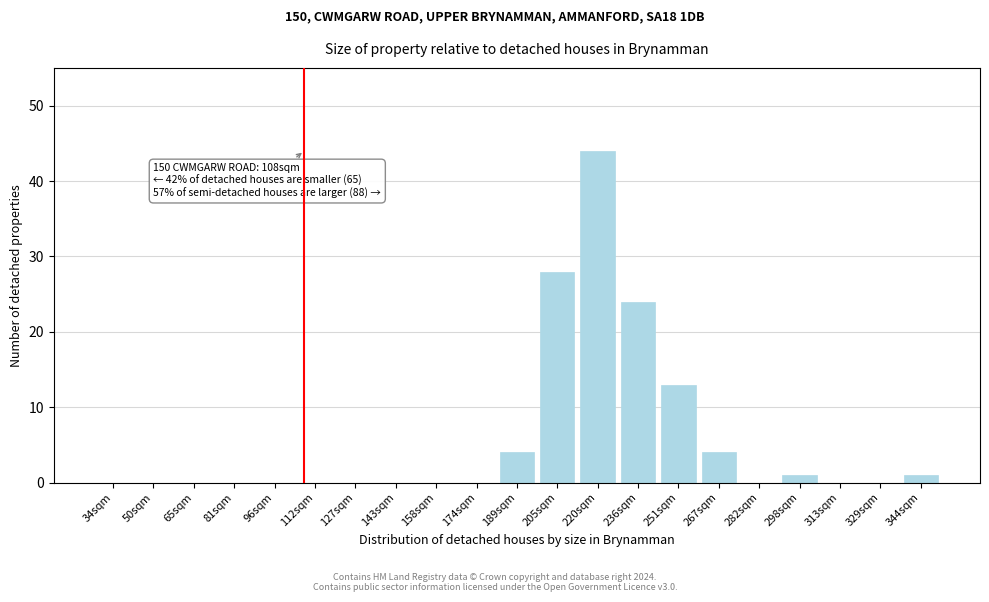

Reading left to right, transcribe all the data shown in this chart.

34sqm=0	50sqm=0	65sqm=0	81sqm=0	96sqm=0	112sqm=0	127sqm=0	143sqm=0	158sqm=0	174sqm=0	189sqm=4	205sqm=28	220sqm=44	236sqm=24	251sqm=13	267sqm=4	282sqm=0	298sqm=1	313sqm=0	329sqm=0	344sqm=1